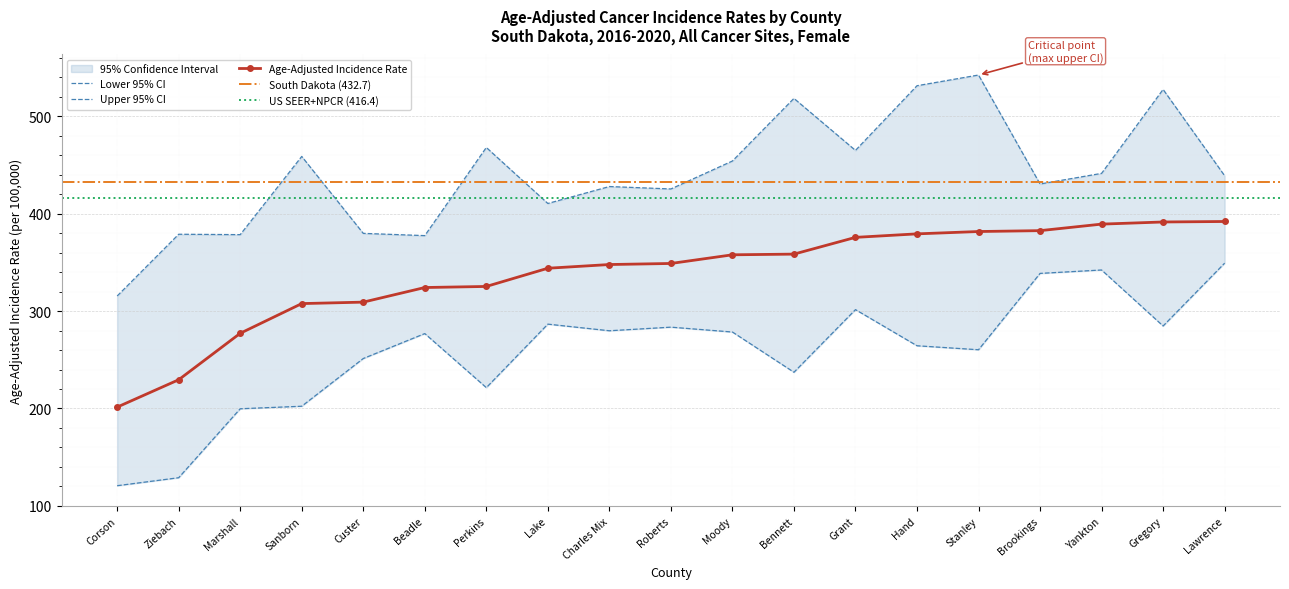

Which series has the largest range (max minus min)?

Lower 95% CI